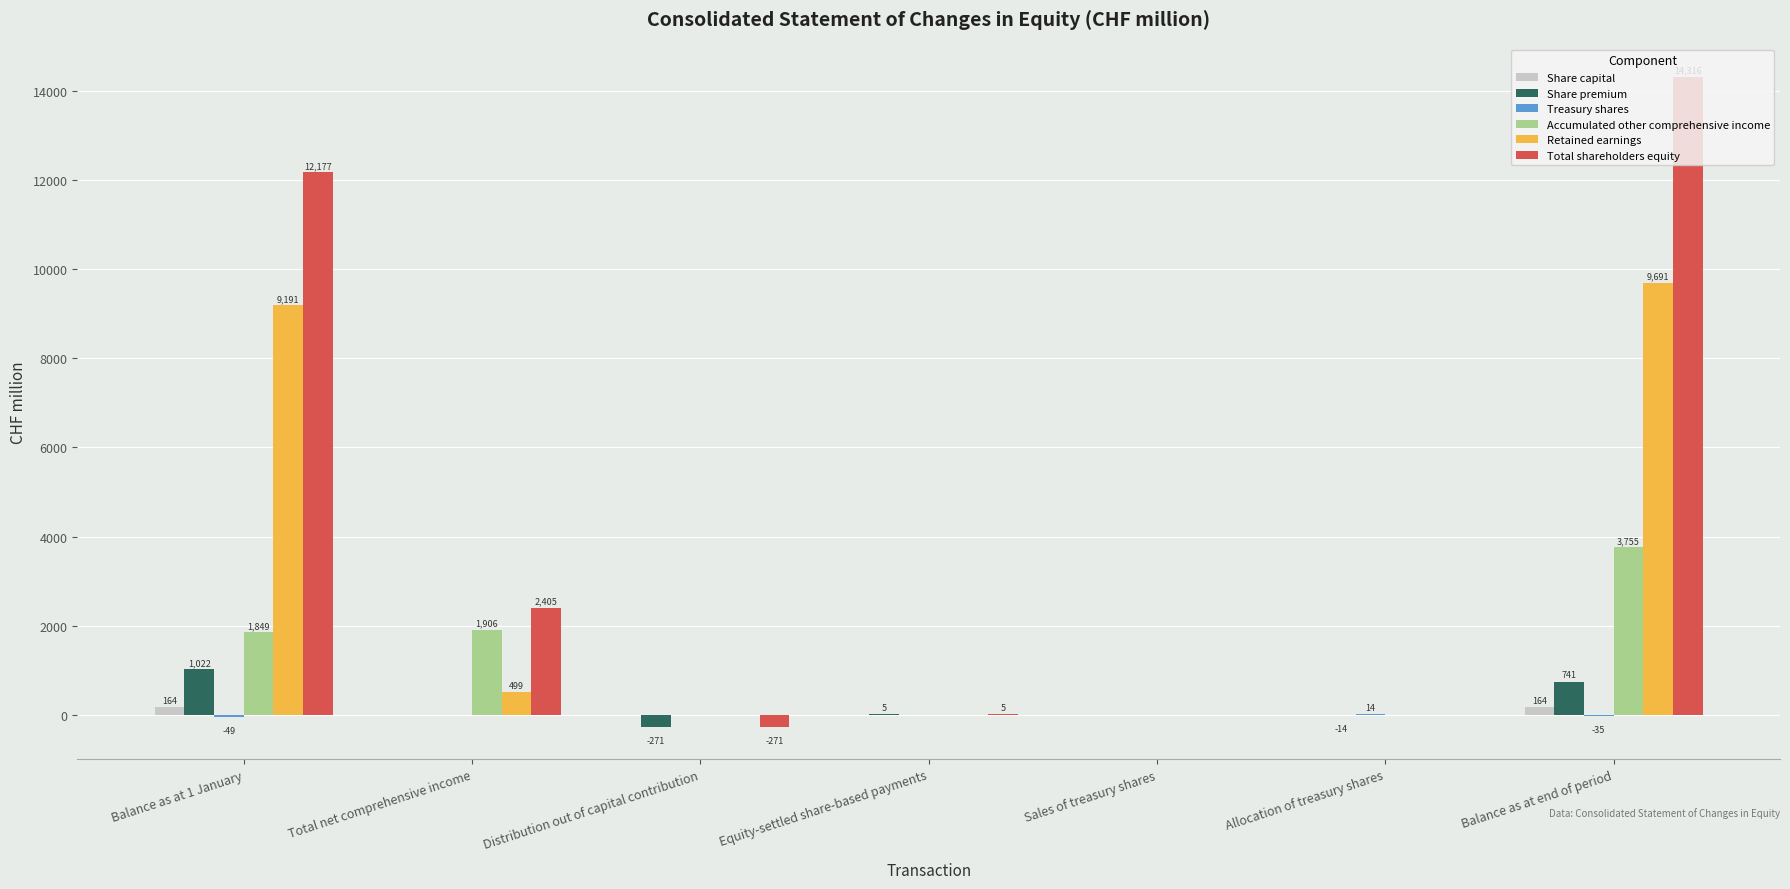

What is the difference between the Total shareholders equity values at Distribution out of capital contribution and Balance as at 1 January?

12448